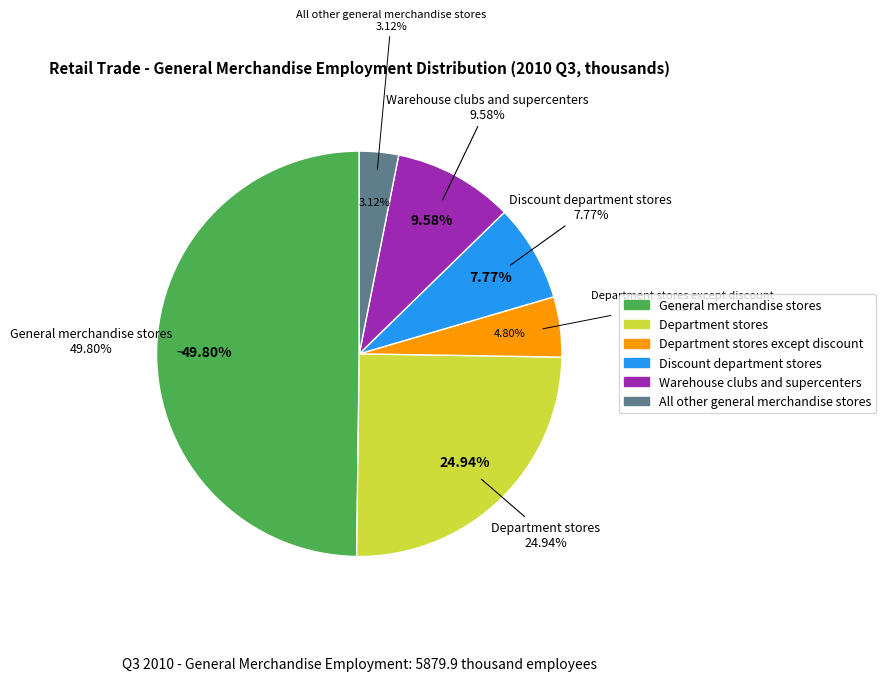

Does Department stores except discount account for over 50% of the chart?

No